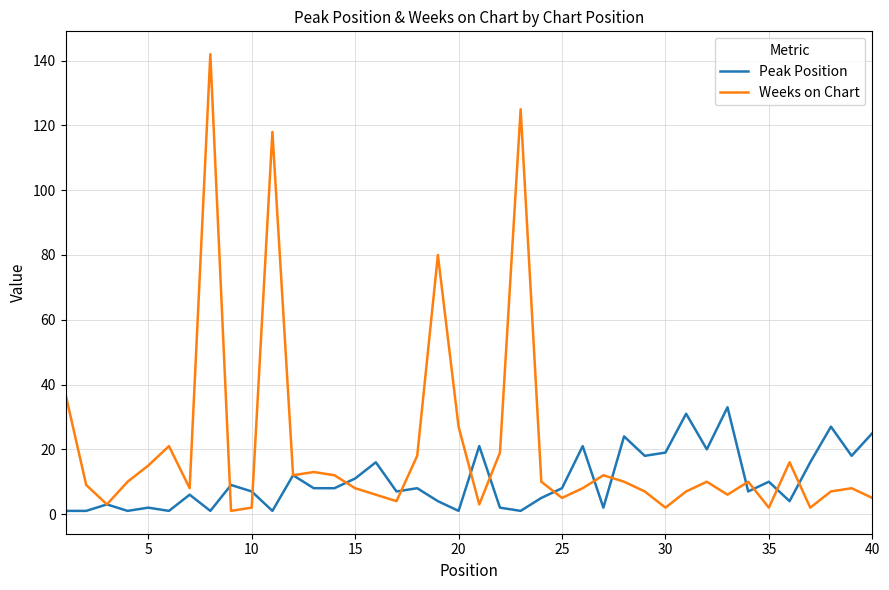

What is the highest value of the Peak Position series?

33